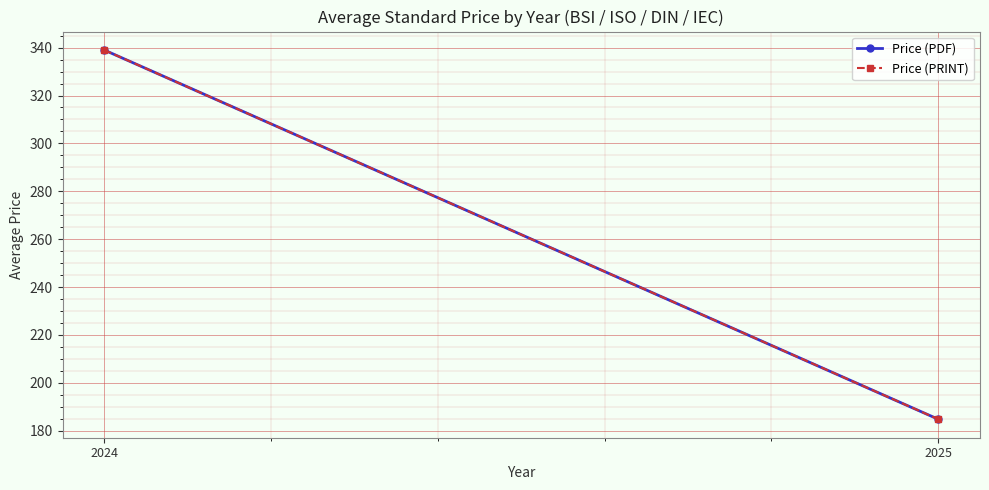

What is the minimum value shown in the chart?

184.8